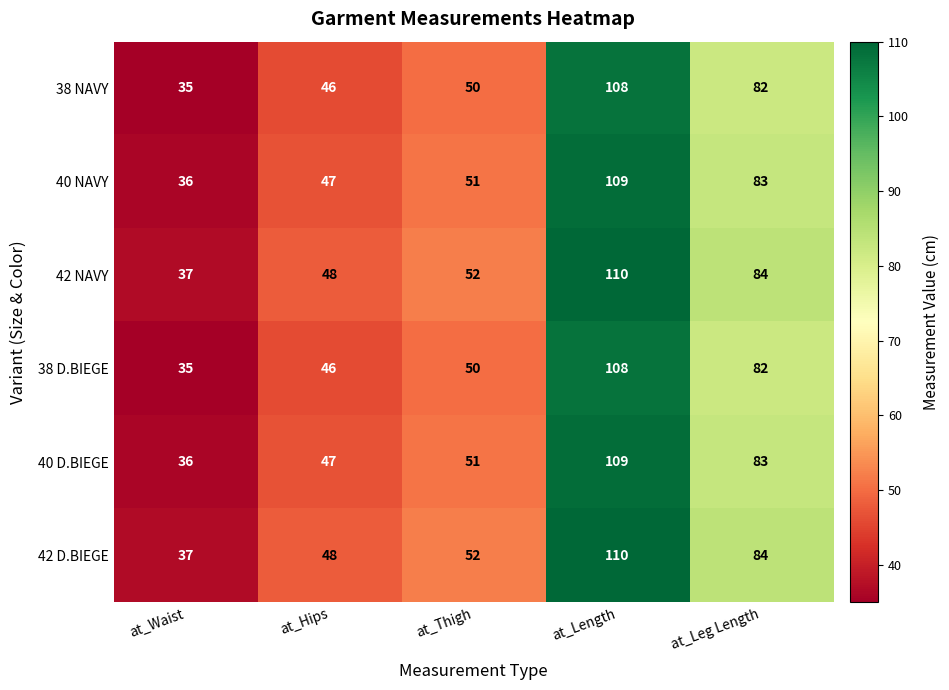

Reading right to left, transcribe all the data shown in this chart.

38 NAVY: at_Leg Length=82	at_Length=108	at_Thigh=50	at_Hips=46	at_Waist=35
40 NAVY: at_Leg Length=83	at_Length=109	at_Thigh=51	at_Hips=47	at_Waist=36
42 NAVY: at_Leg Length=84	at_Length=110	at_Thigh=52	at_Hips=48	at_Waist=37
38 D.BIEGE: at_Leg Length=82	at_Length=108	at_Thigh=50	at_Hips=46	at_Waist=35
40 D.BIEGE: at_Leg Length=83	at_Length=109	at_Thigh=51	at_Hips=47	at_Waist=36
42 D.BIEGE: at_Leg Length=84	at_Length=110	at_Thigh=52	at_Hips=48	at_Waist=37